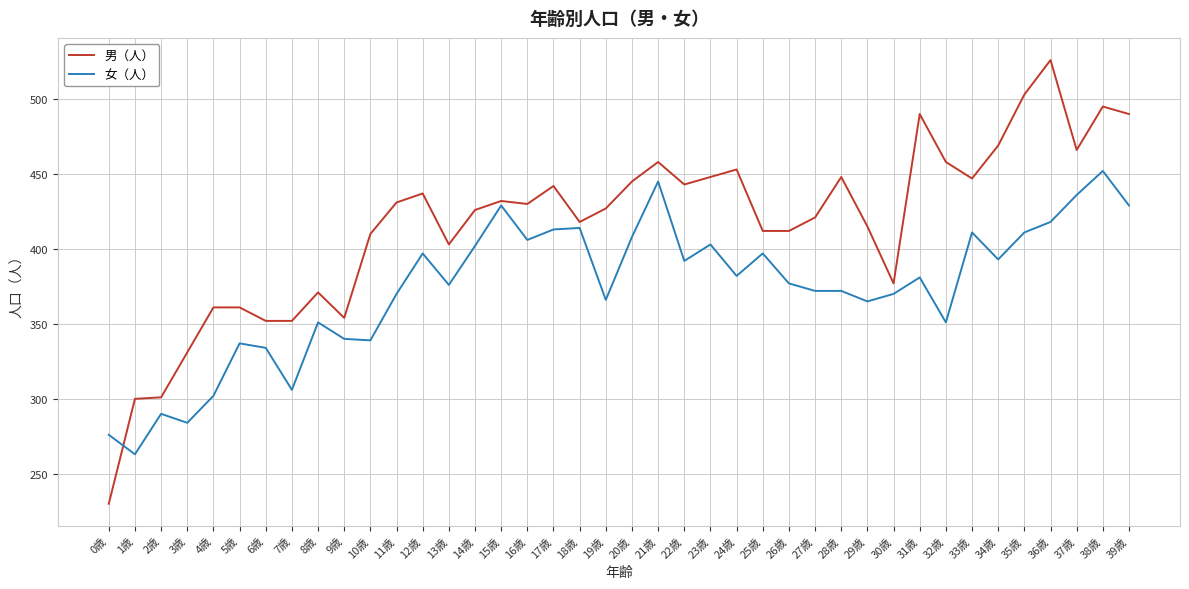

What is the total value across all series at 7歳?

658